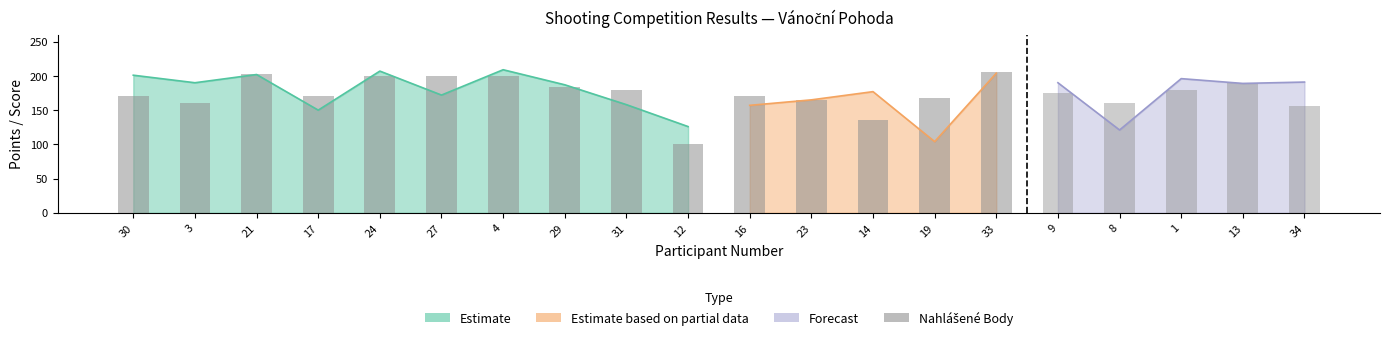

What is the value of the 4th bar from the left?

170